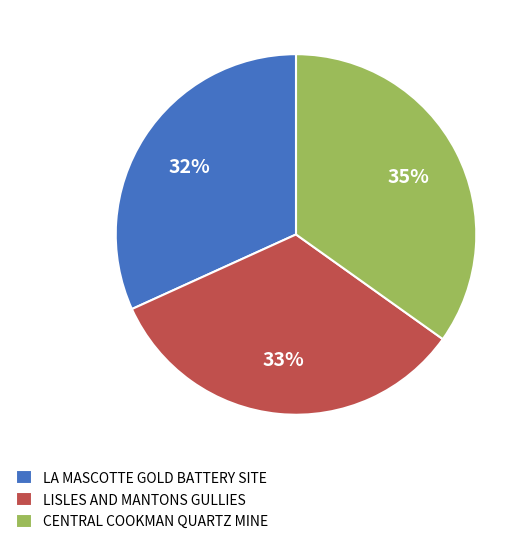

Which has a higher value, LA MASCOTTE GOLD BATTERY SITE or LISLES AND MANTONS GULLIES?

LISLES AND MANTONS GULLIES